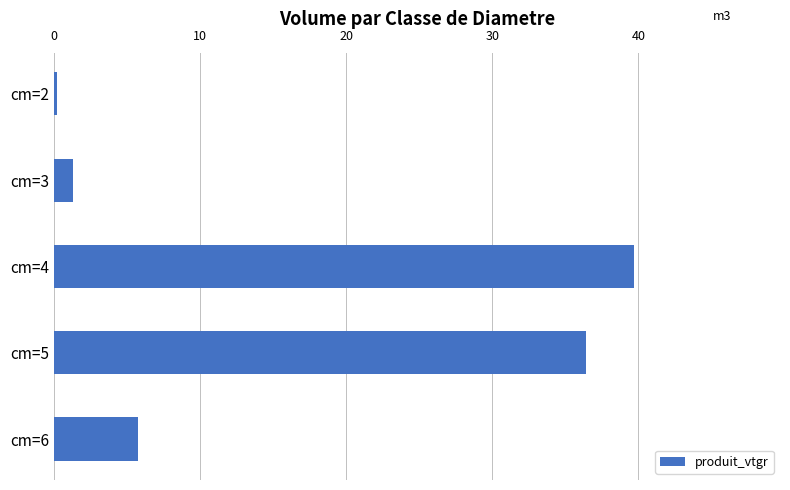

List the labels in order of value, smallest first.

cm=2, cm=3, cm=6, cm=5, cm=4